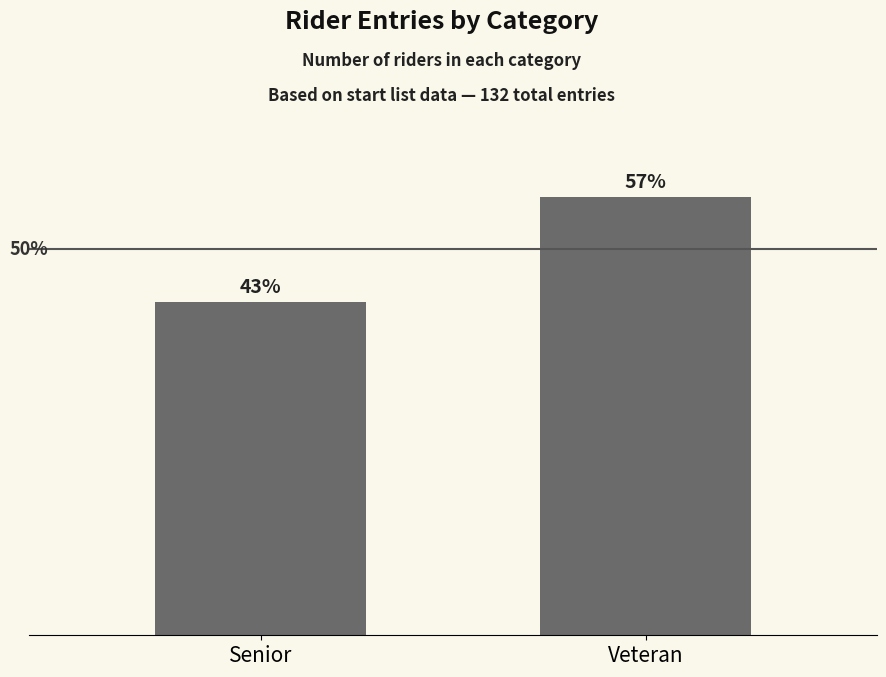

Which label corresponds to the smallest value in the chart?

Senior